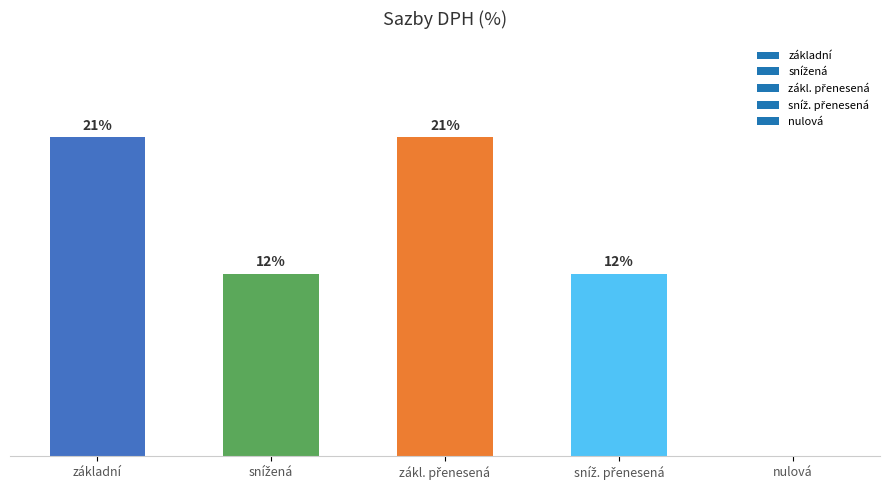

Where does the data first go above 12?

základní